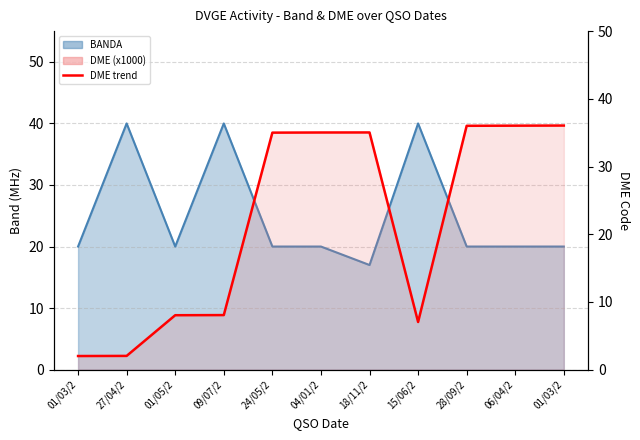

What is the difference between the maximum and minimum values?

34.0